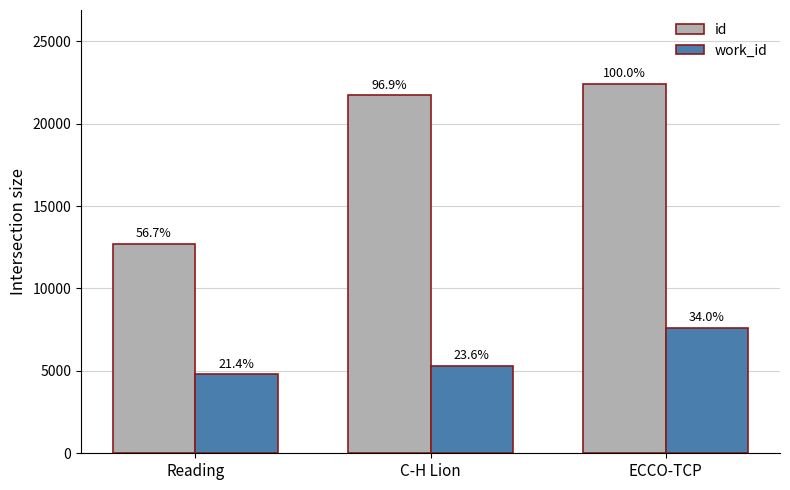

Are the bars horizontal?

No